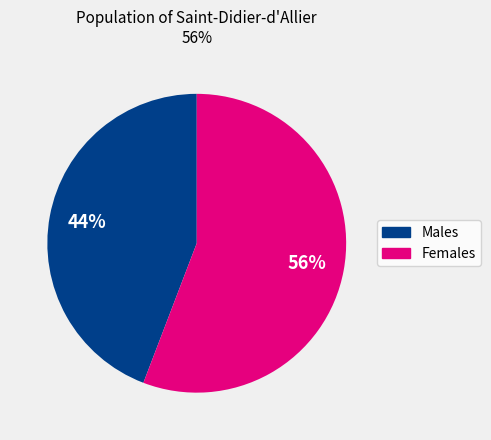

Does any single category account for the majority?

Yes